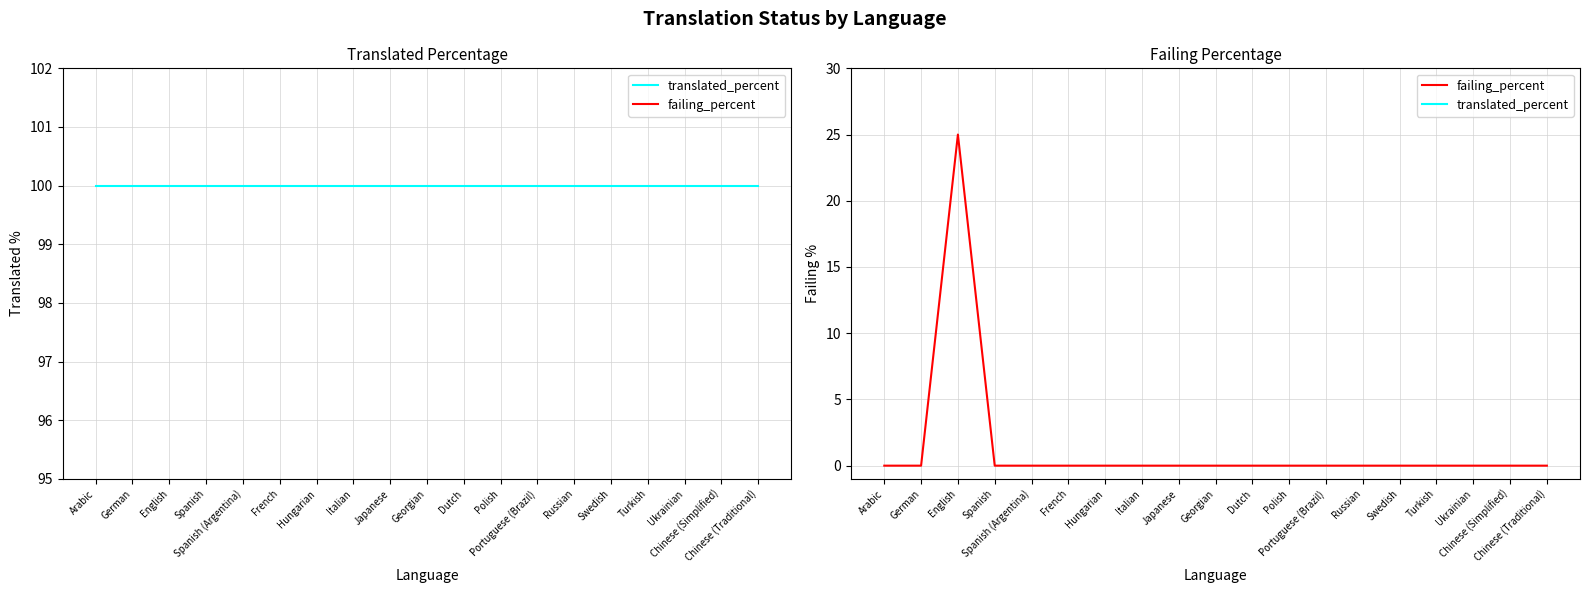

Where is translated_percent nearest to the value 100?

Arabic